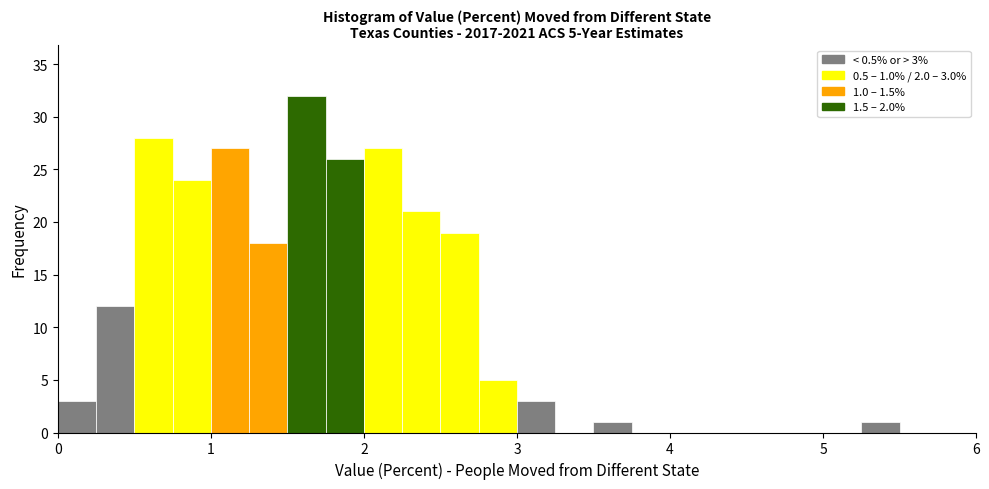

Around what value on the x-axis is the tallest bar? Give the approximate position of its centre, as read against the axis.

1.6